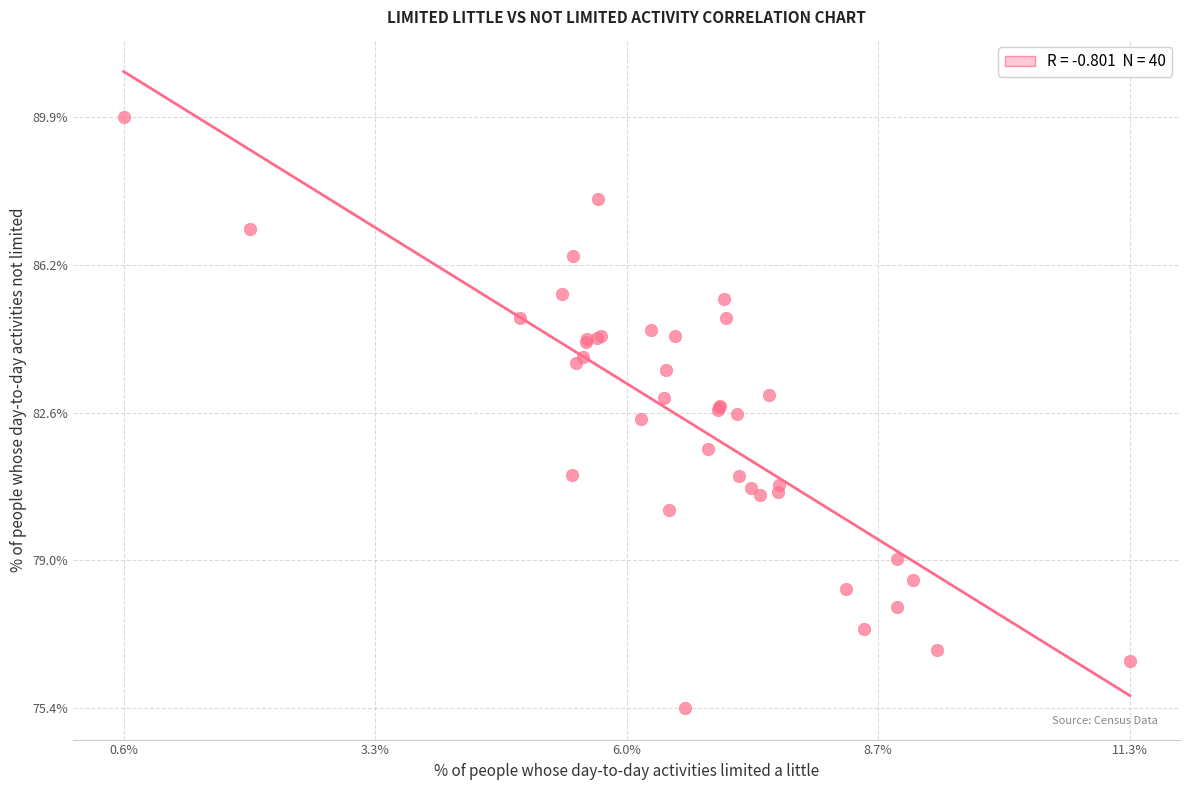

What Y value in the scatter plot is closest to 82?

81.7